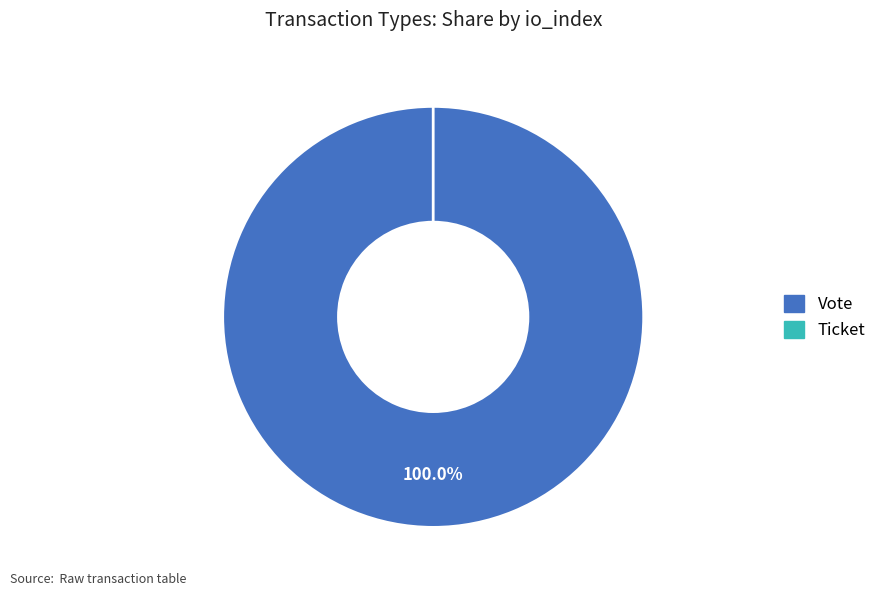

Which has a higher value, Vote or Ticket?

Vote